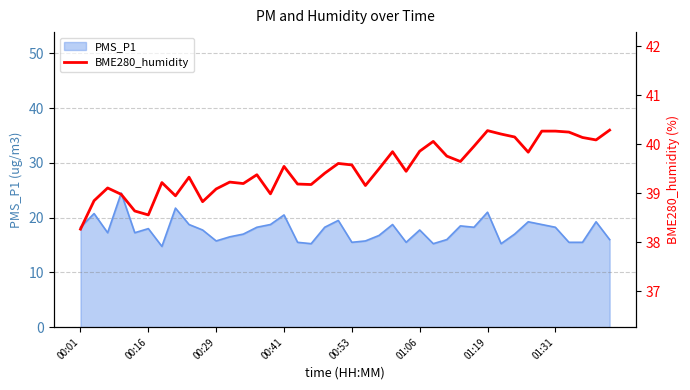

Reading left to right, what are all the values shown in this chart?

38.3	38.9	39.1	39.0	38.6	38.6	39.2	39.0	39.3	38.8	39.1	39.2	39.2	39.4	39.0	39.5	39.2	39.2	39.4	39.6	39.6	39.2	39.5	39.9	39.5	39.9	40.1	39.8	39.6	40.0	40.3	40.2	40.1	39.8	40.3	40.3	40.2	40.1	40.1	40.3